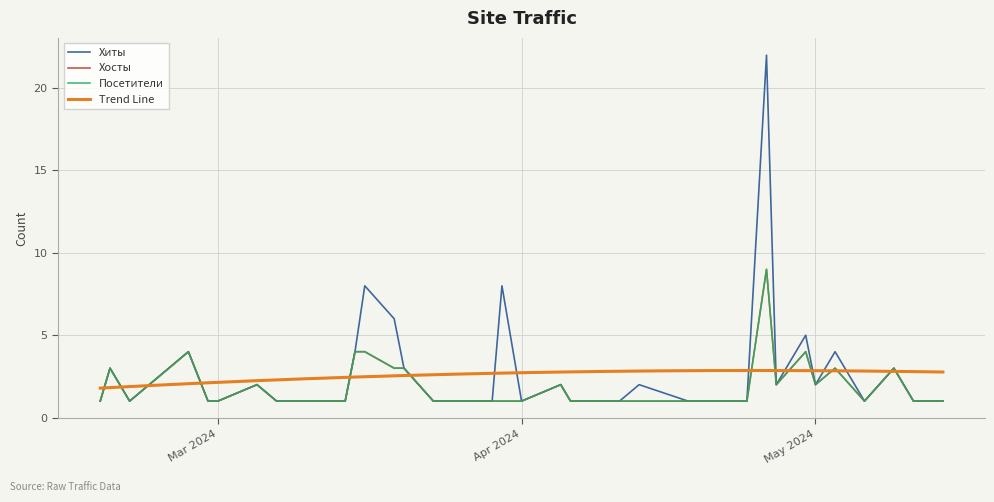

Read the Посетители value at 2024-03-28.

1